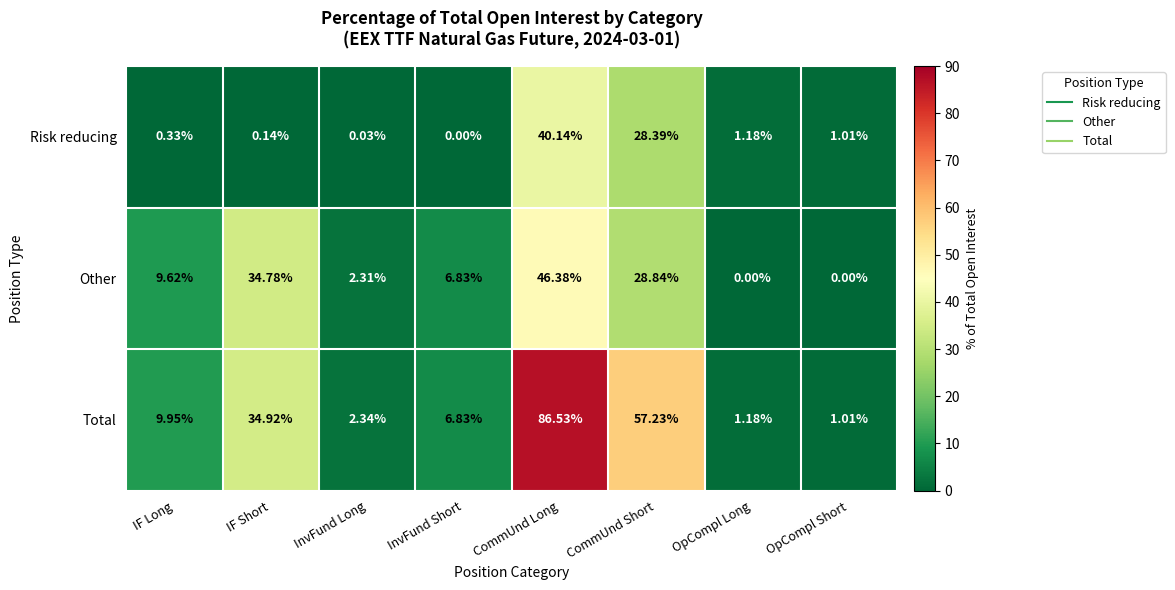

Between InvFund Short and CommUnd Long, which series saw the biggest shift?

Total